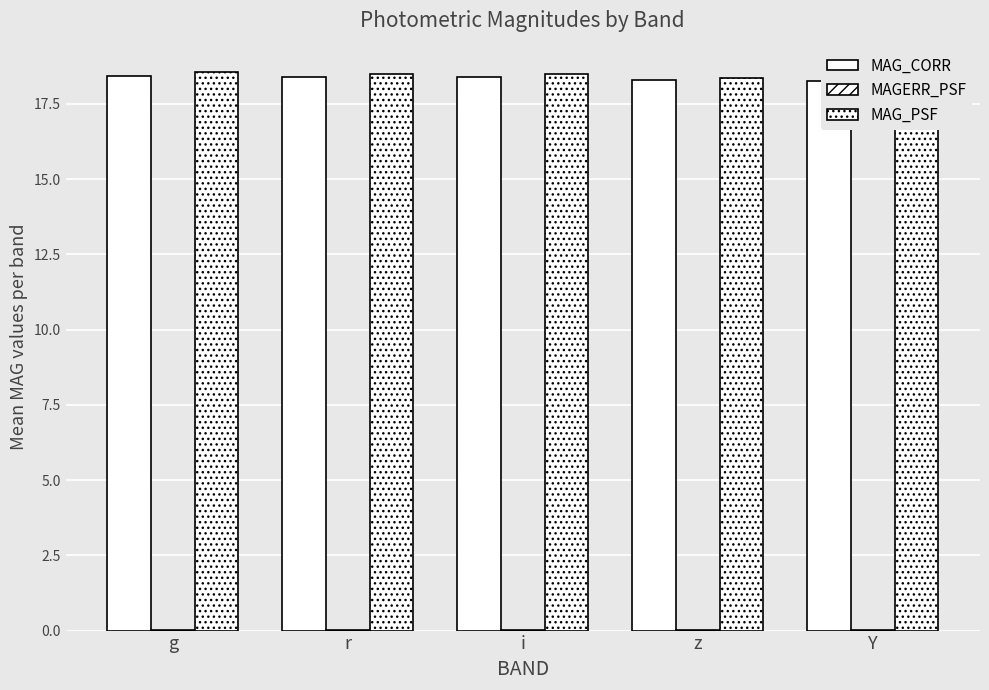

Reading left to right, extract all data points from this chart.

MAG_CORR: 18.4	18.4	18.4	18.3	18.3
MAGERR_PSF: 0.0	0.0	0.0	0.0	0.0
MAG_PSF: 18.6	18.5	18.5	18.4	18.3